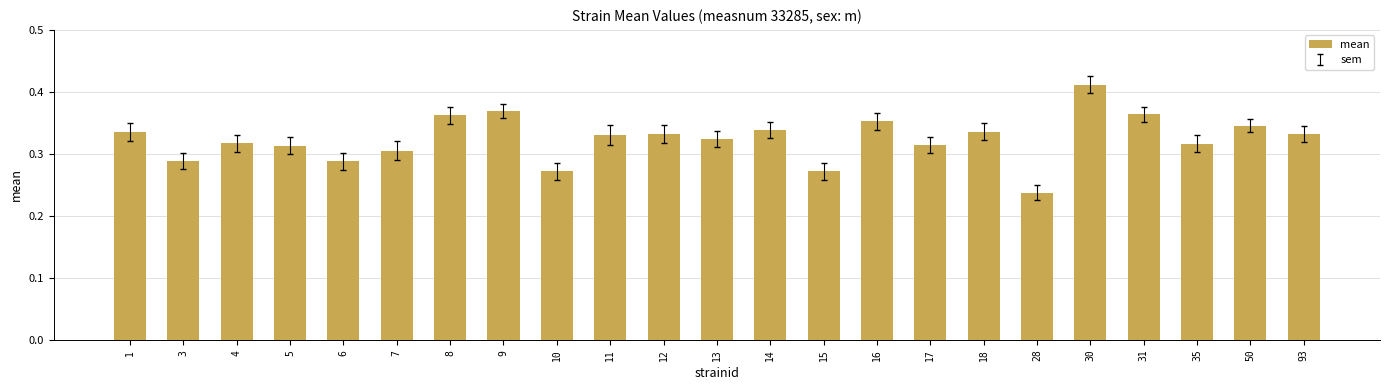

How many bars are there in total?

23